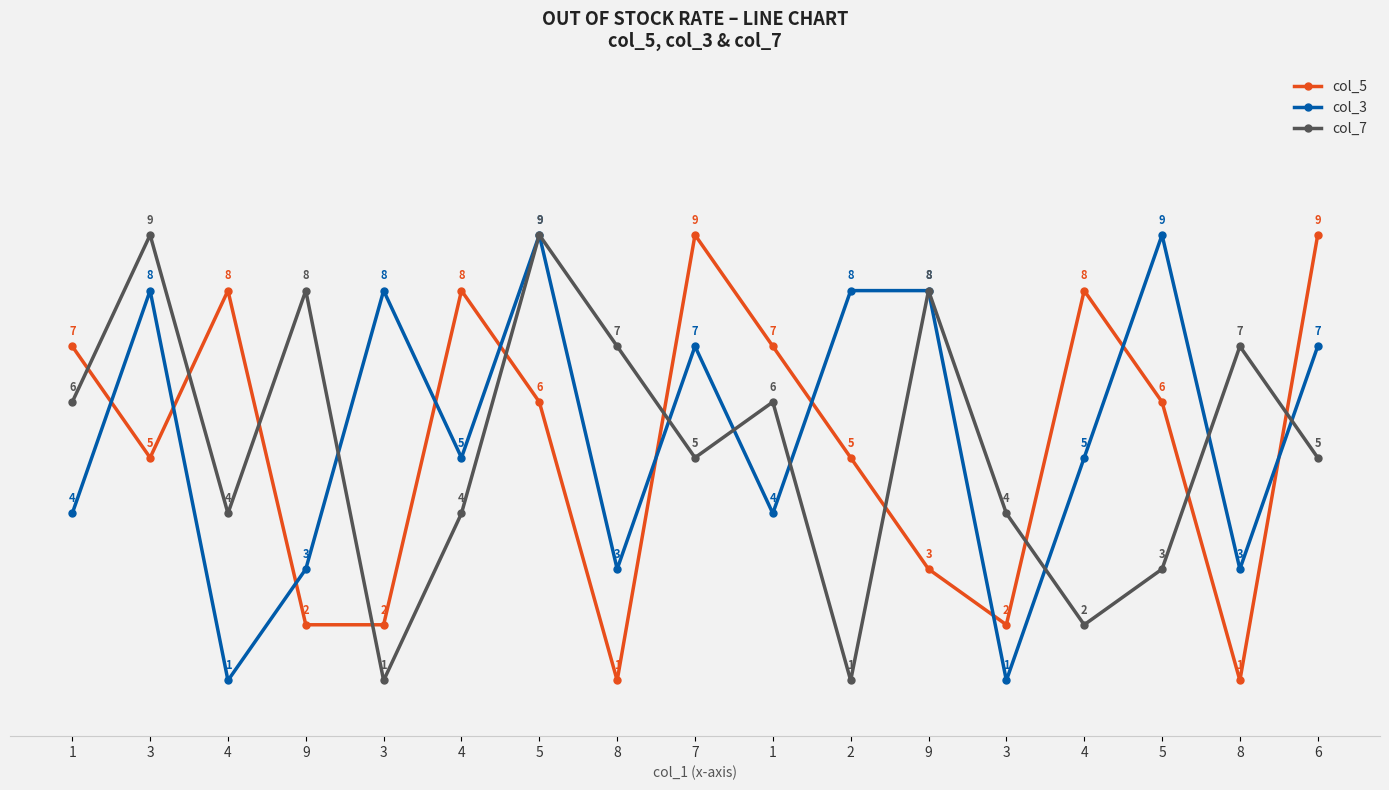

How many lines are shown in the chart?

3